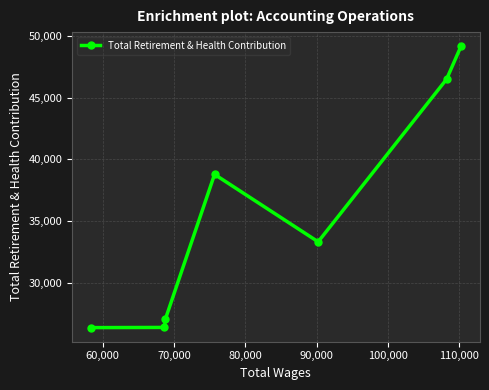

What is the difference between the maximum and minimum values?

22803